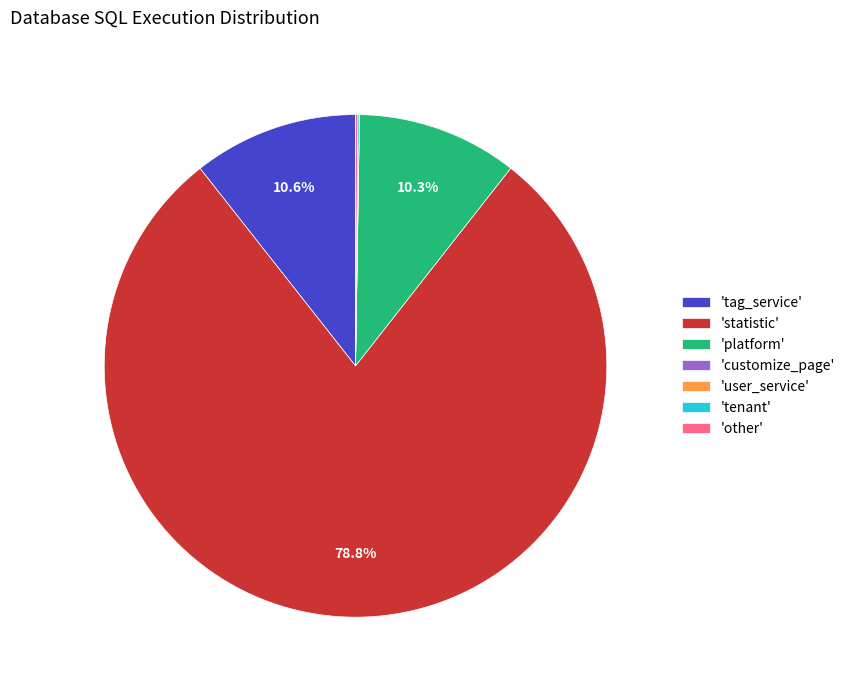

What is the largest slice in the pie chart?

'statistic'